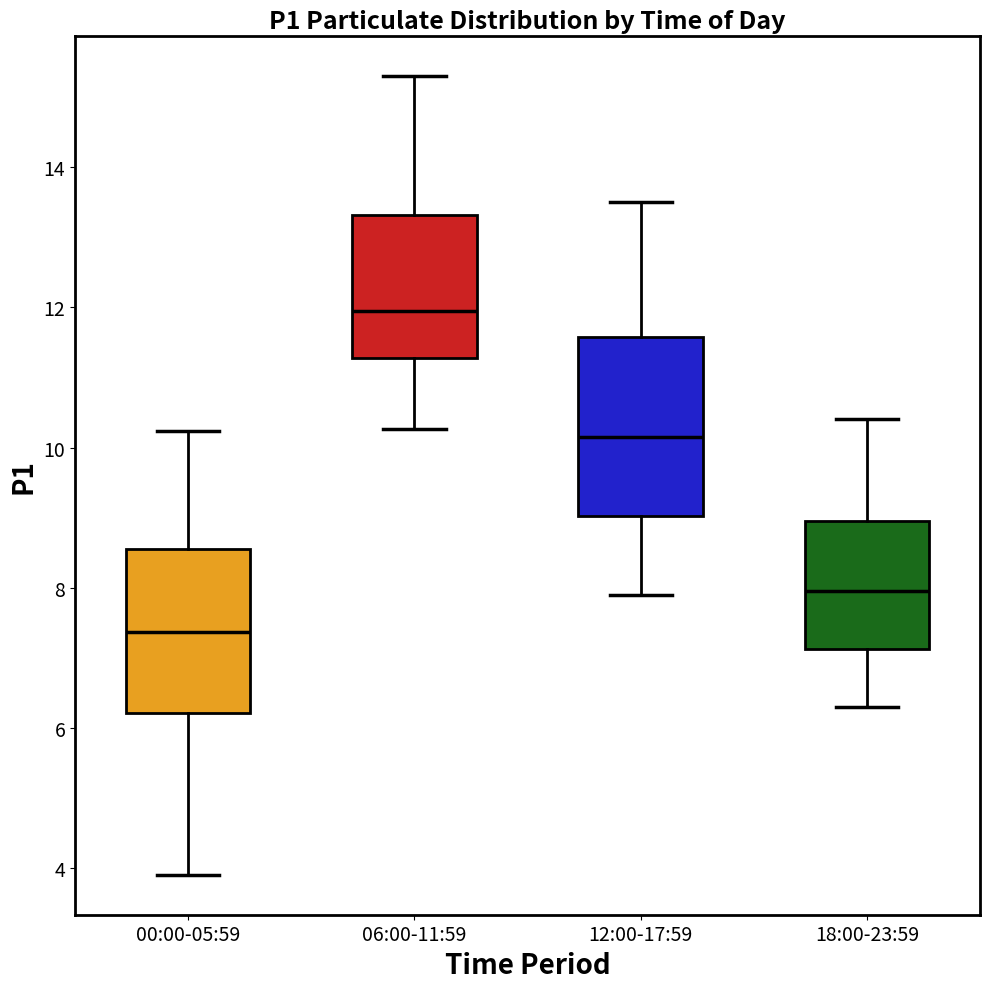

Reading left to right, read every box against the y-axis: the position of its median line, the range the box covers, and the ends of its whiskers. The values are not printed on the chart, so give them approximately, as read against the axis.

00:00-05:59: median 7.4, box 6.2 to 8.6, whiskers 4.0 to 10.2
06:00-11:59: median 12.0, box 11.2 to 13.4, whiskers 10.2 to 15.4
12:00-17:59: median 10.2, box 9.0 to 11.6, whiskers 8.0 to 13.6
18:00-23:59: median 8.0, box 7.2 to 9.0, whiskers 6.4 to 10.4